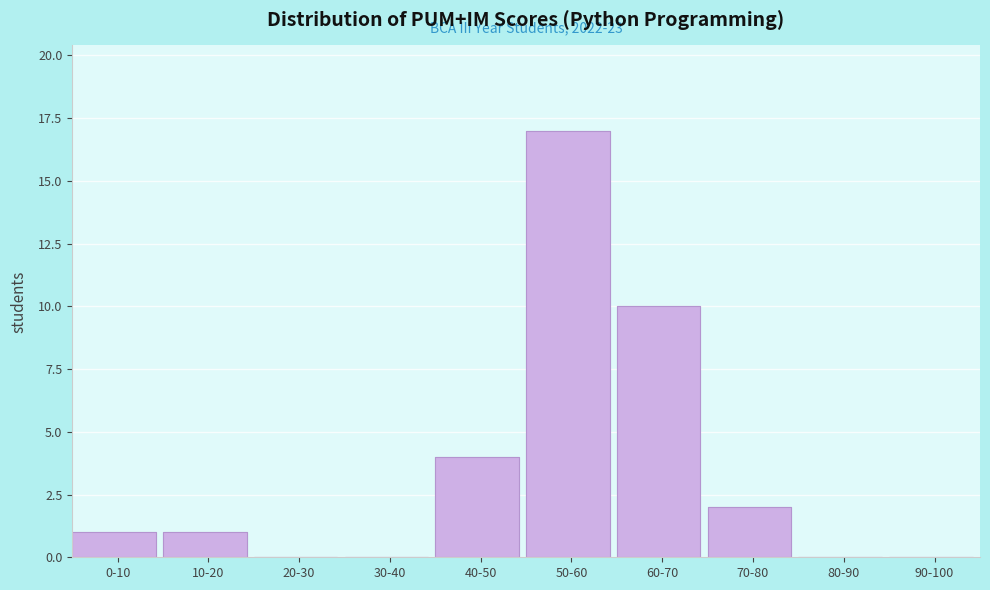

Reading left to right, extract all data points from this chart.

0-10=1	10-20=1	20-30=0	30-40=0	40-50=4	50-60=17	60-70=10	70-80=2	80-90=0	90-100=0